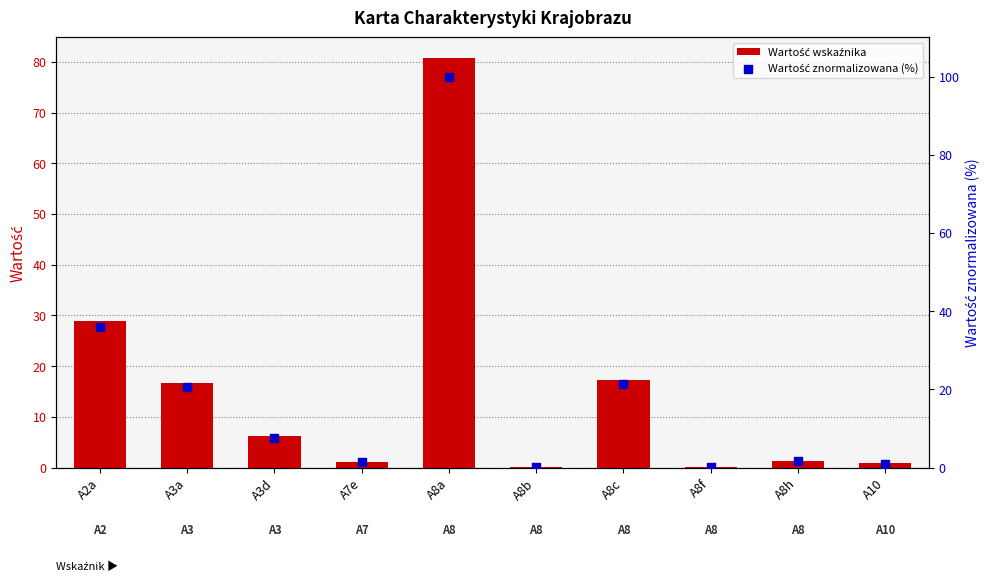

Which series has the widest spread of Y values?

Wartość znormalizowana (%)